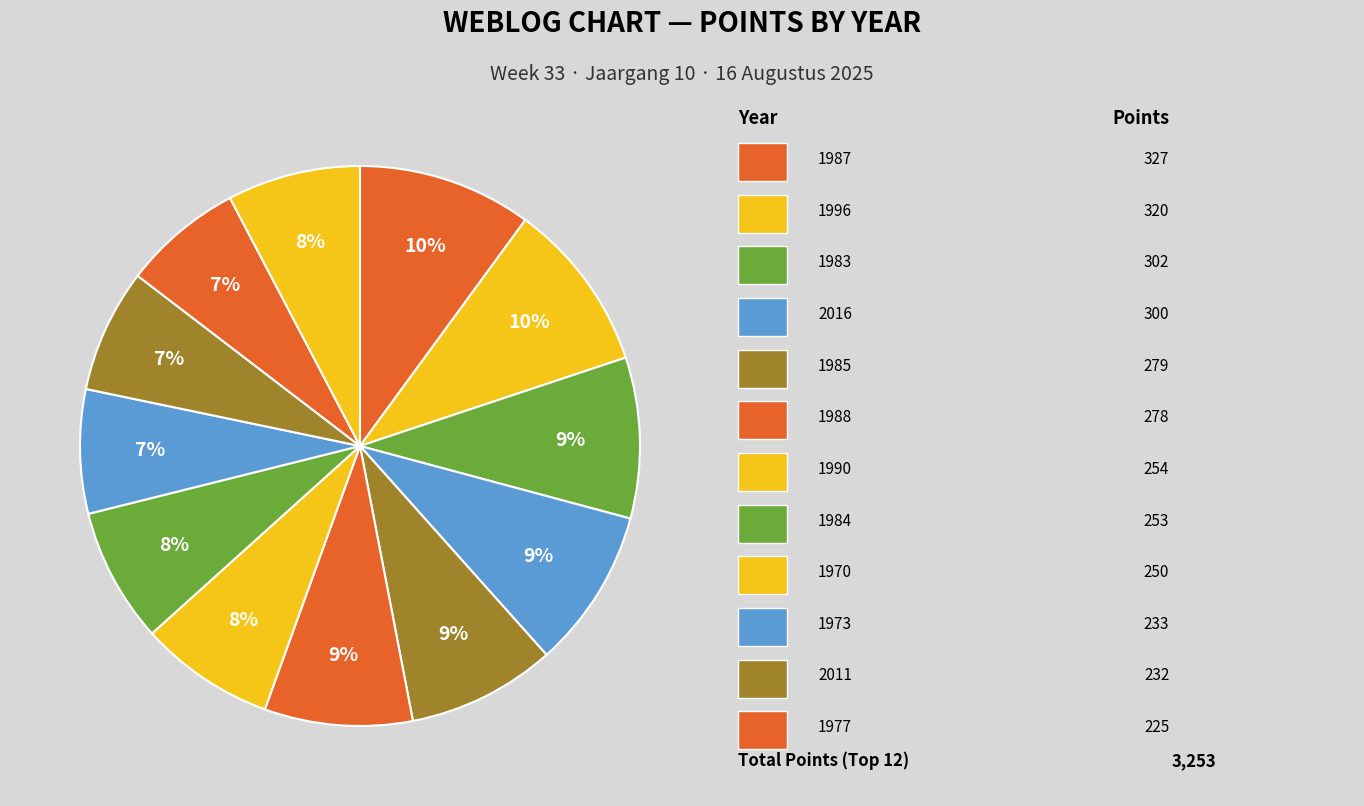

How many slices are in this pie chart?

12